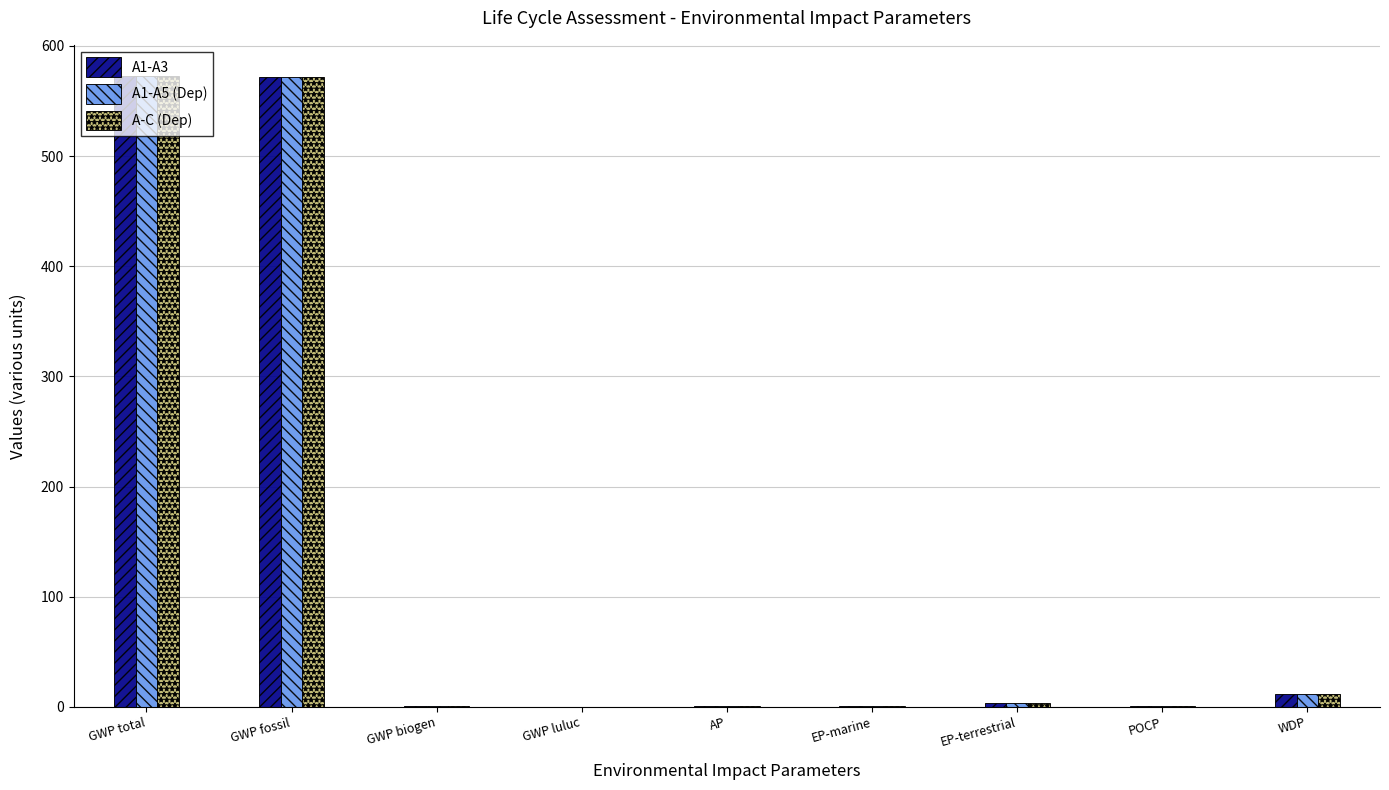

What are all the series names shown in the legend?

A1-A3, A1-A5 (Dep), A-C (Dep)